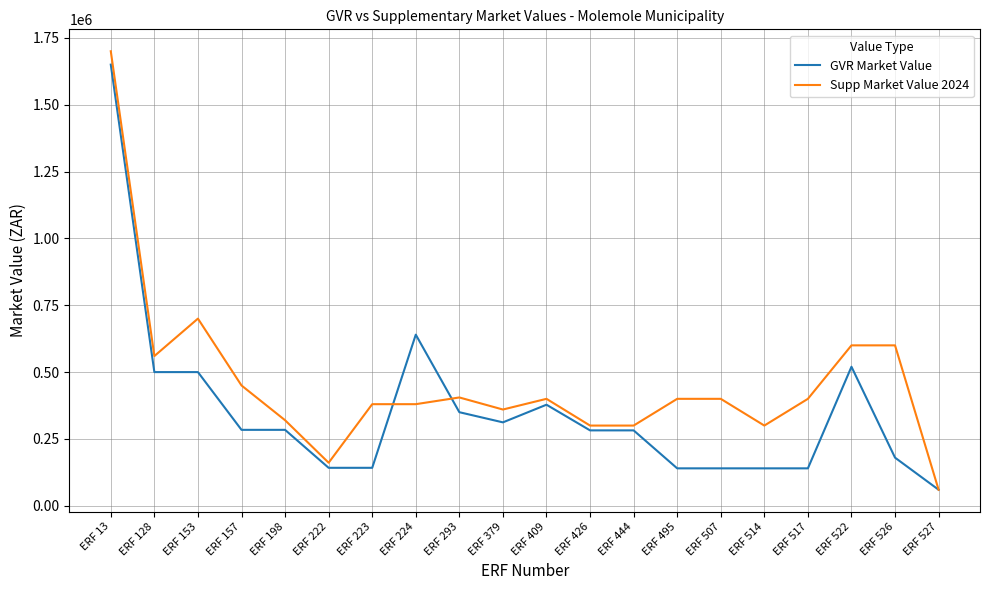

What is the difference between the maximum and minimum values in the GVR Market Value series?

1590000